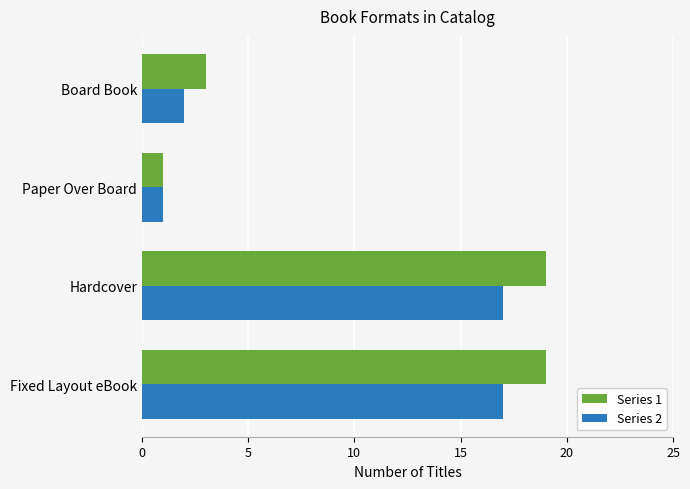

List the series in order of their overall mean, highest first.

Series 1, Series 2